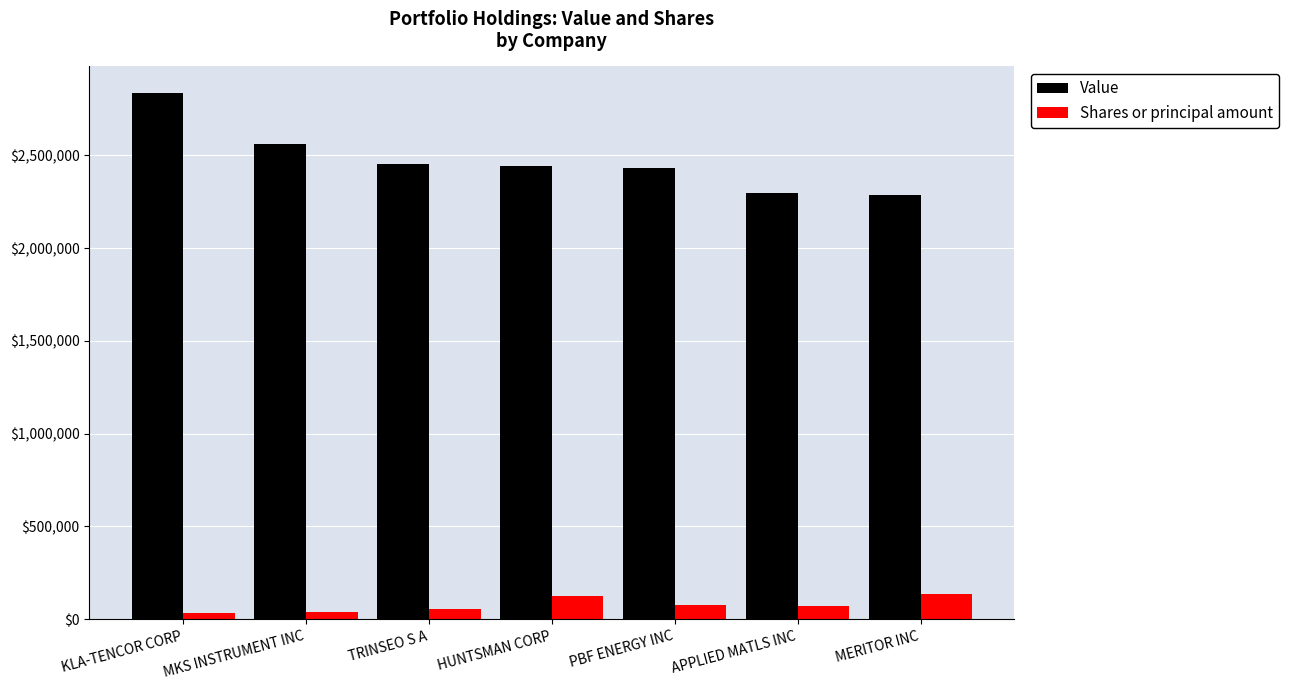

What is the minimum value for Shares or principal amount?

31704